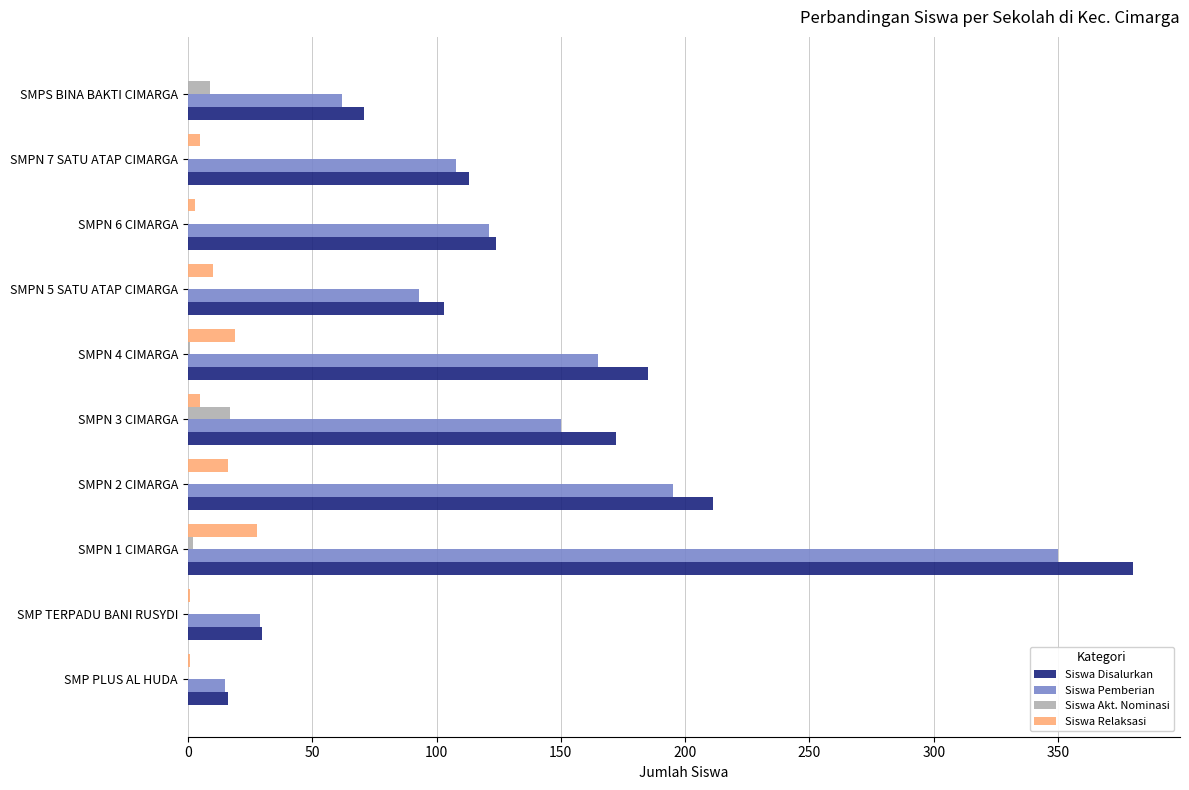

What is the sum of all Siswa Akt. Nominasi values?

29